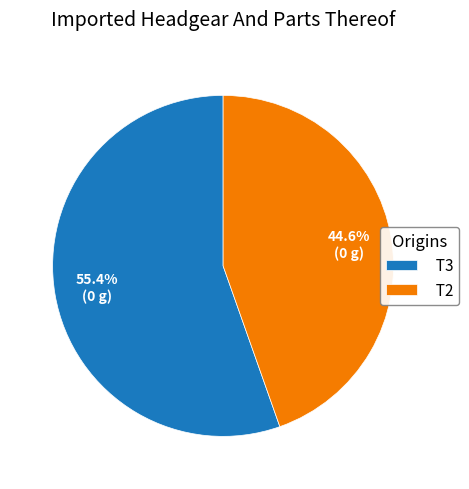

To the nearest percent, what is the difference between the T2 and T3 slice percentages?

11%